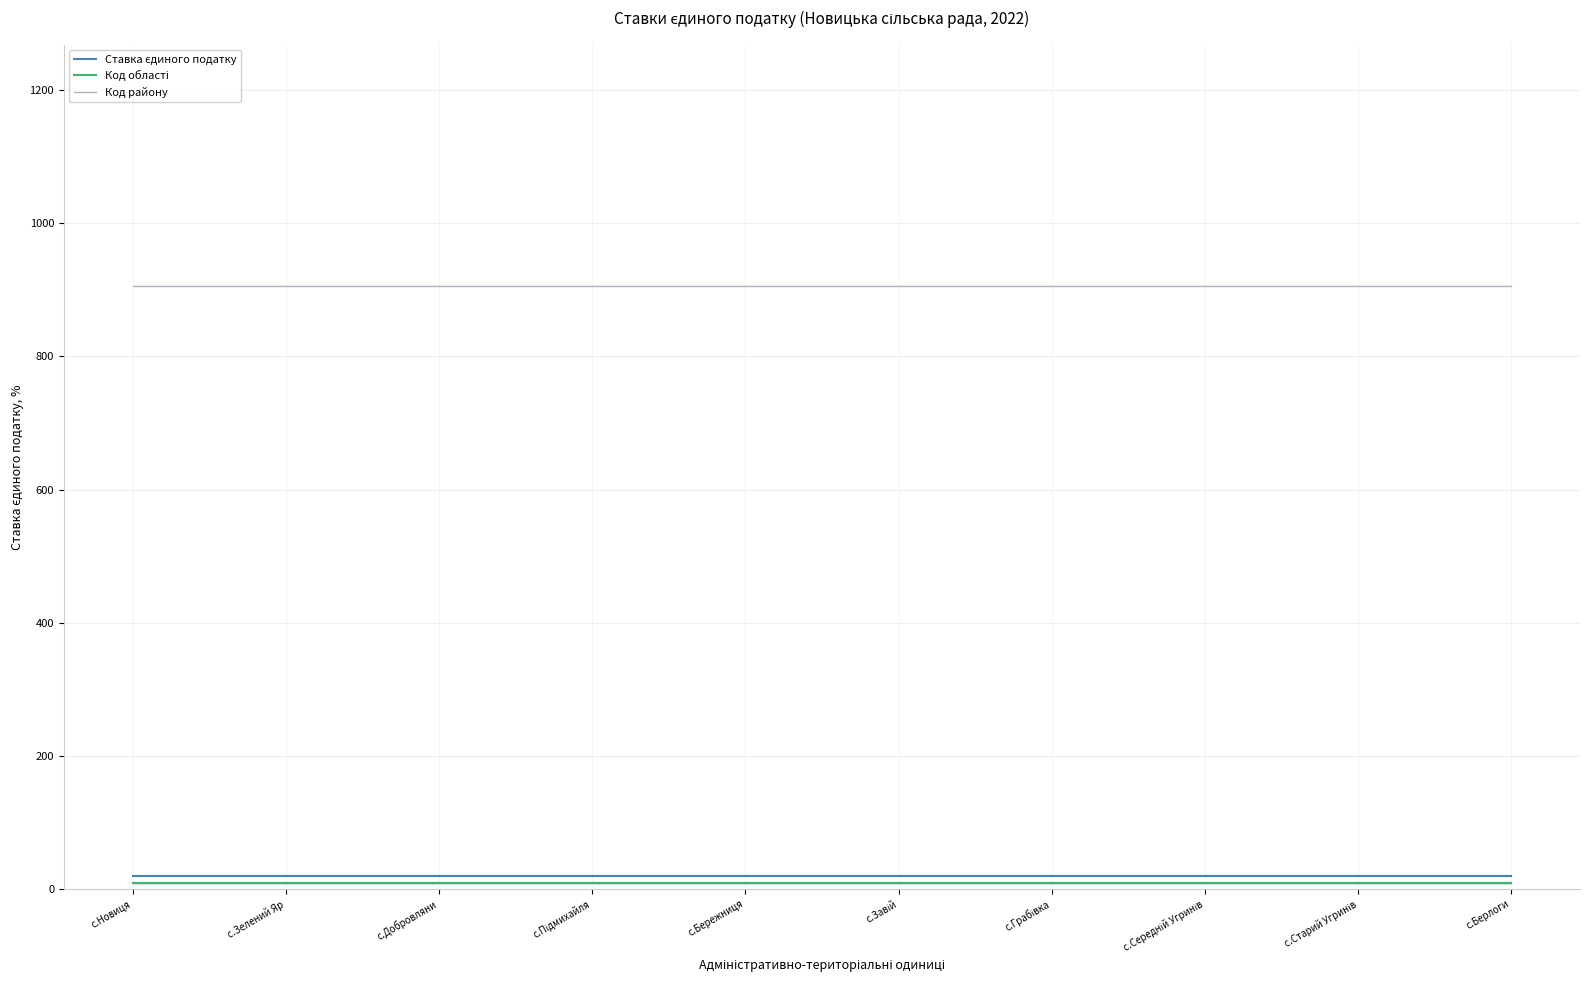

Which series has the largest total across all categories?

Код району